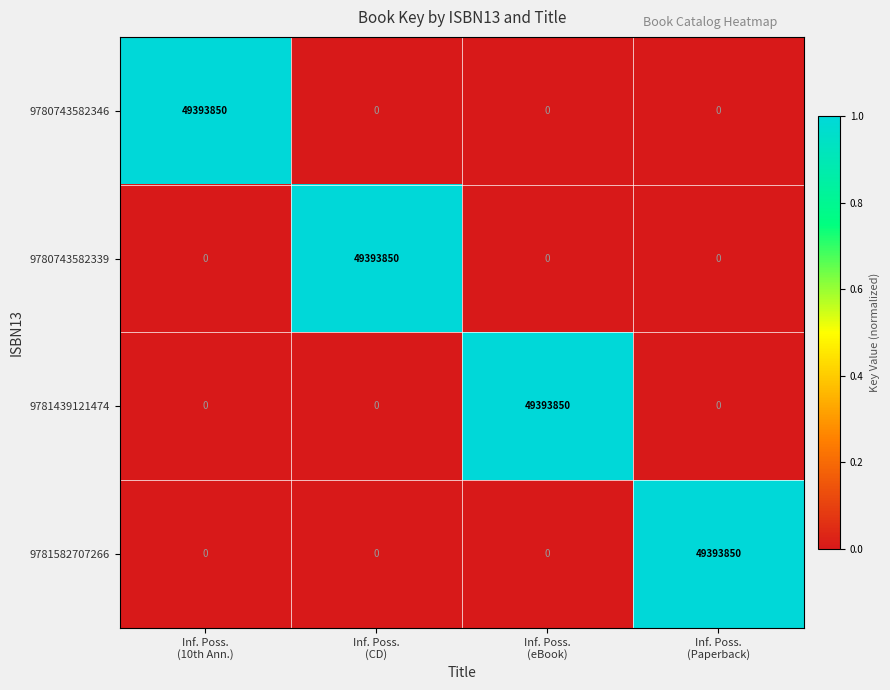

What is the difference between the maximum and second lowest values in the 9780743582346 series?

49393850